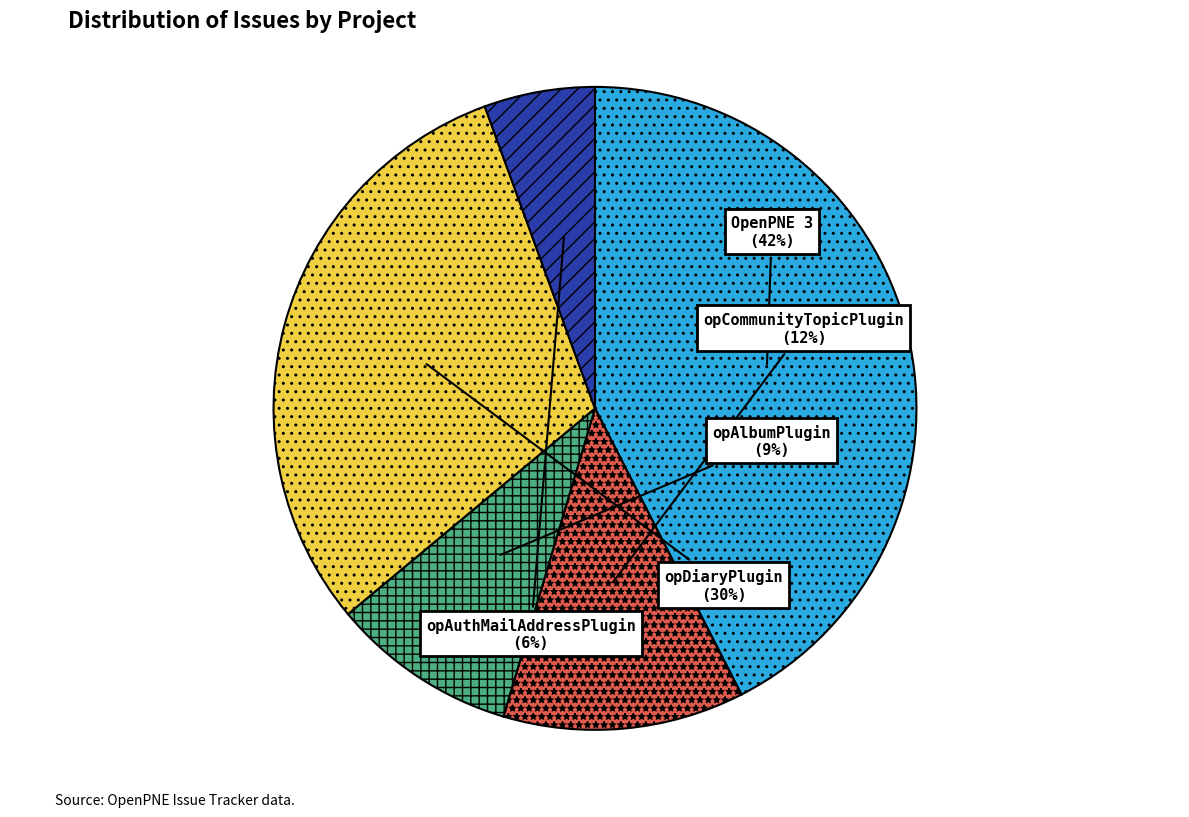

What percentage is the opDiaryPlugin slice, to the nearest percent?

30%